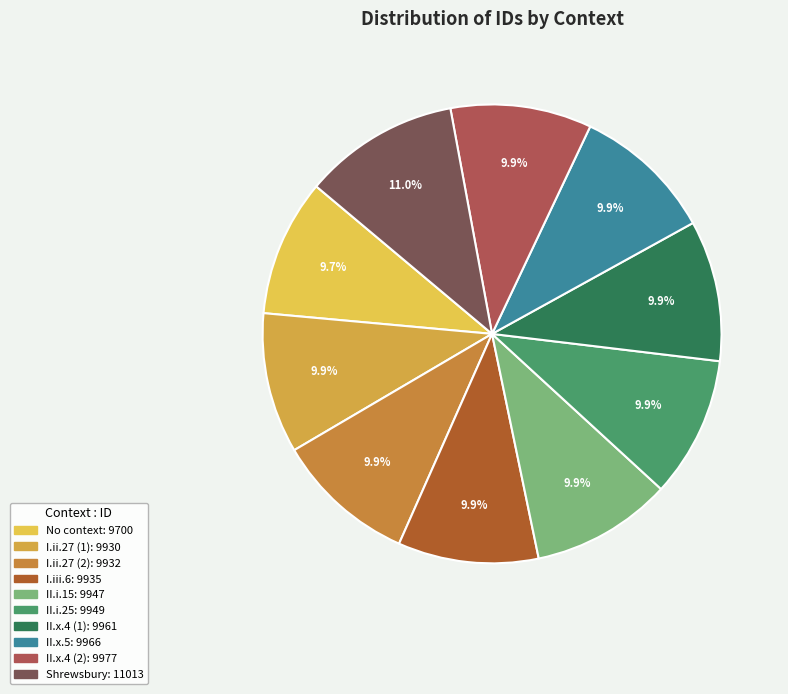

Is there any slice that represents more than half of the pie?

No